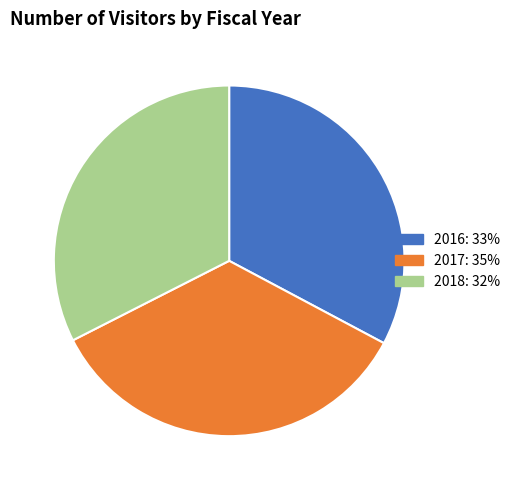

Between 2017 and 2016, which is larger?

2017